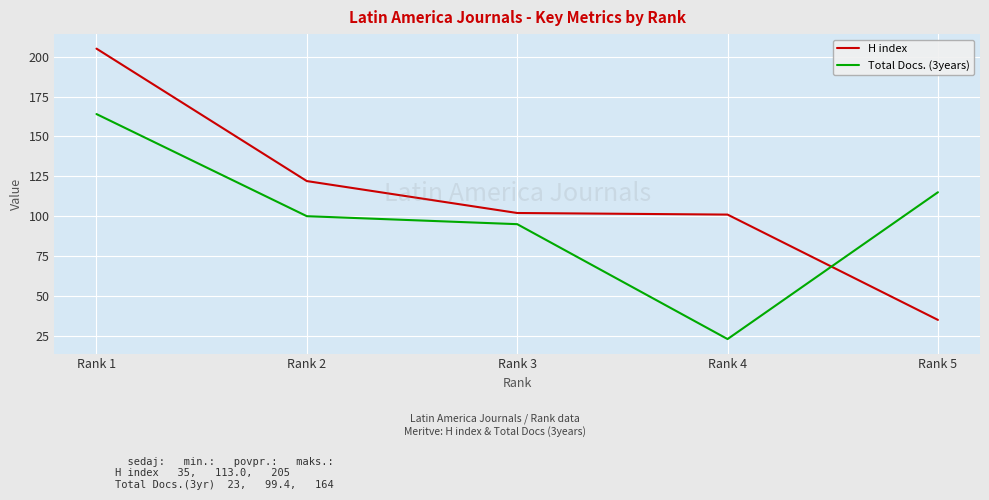

List the labels in order of Total Docs. (3years) value, smallest first.

Rank 4, Rank 3, Rank 2, Rank 5, Rank 1